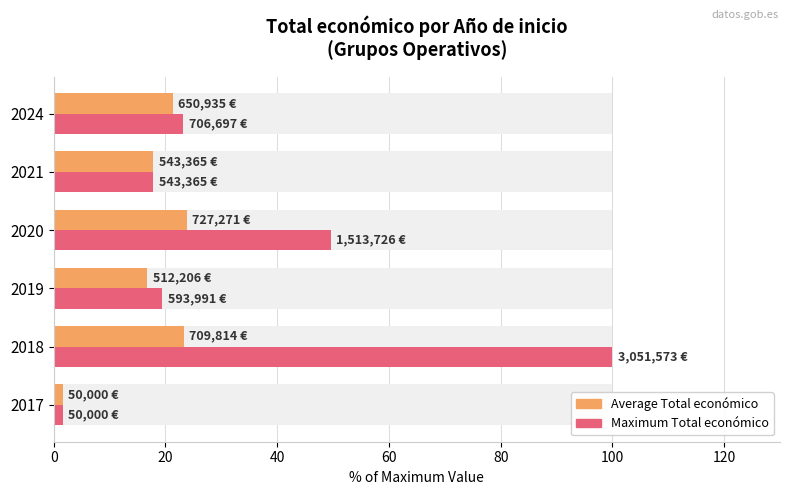

At how many categories does at least one series exceed 4?

5